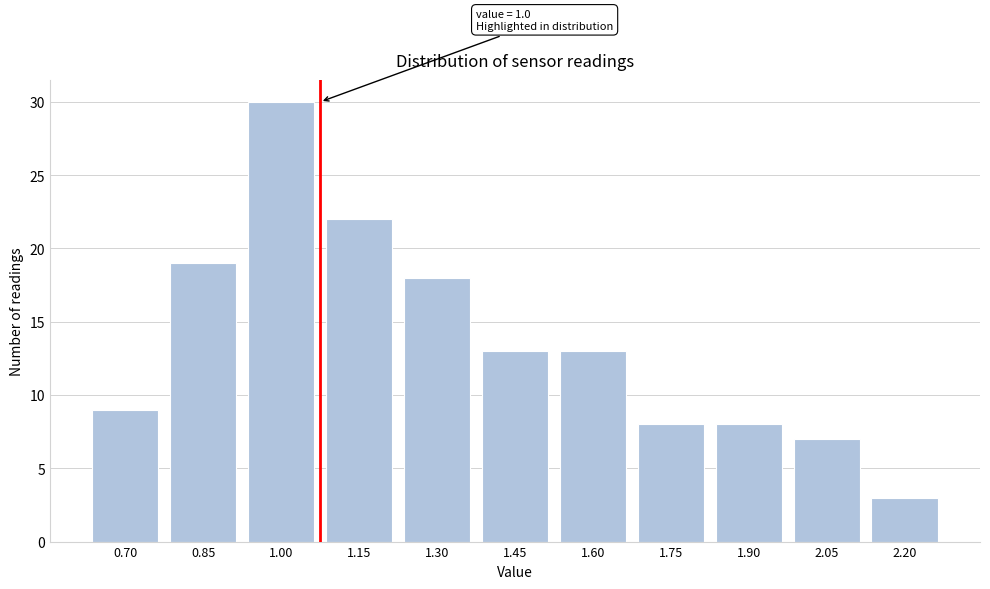

Reading left to right, list all the values displayed in this chart.

9	19	30	22	18	13	13	8	8	7	3